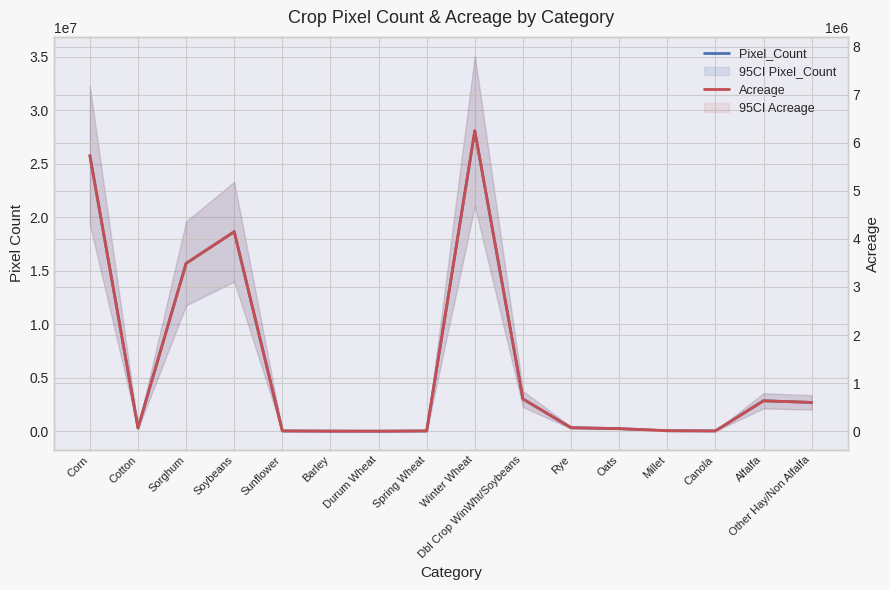

True or false: Acreage and Pixel_Count intersect in this chart.

False